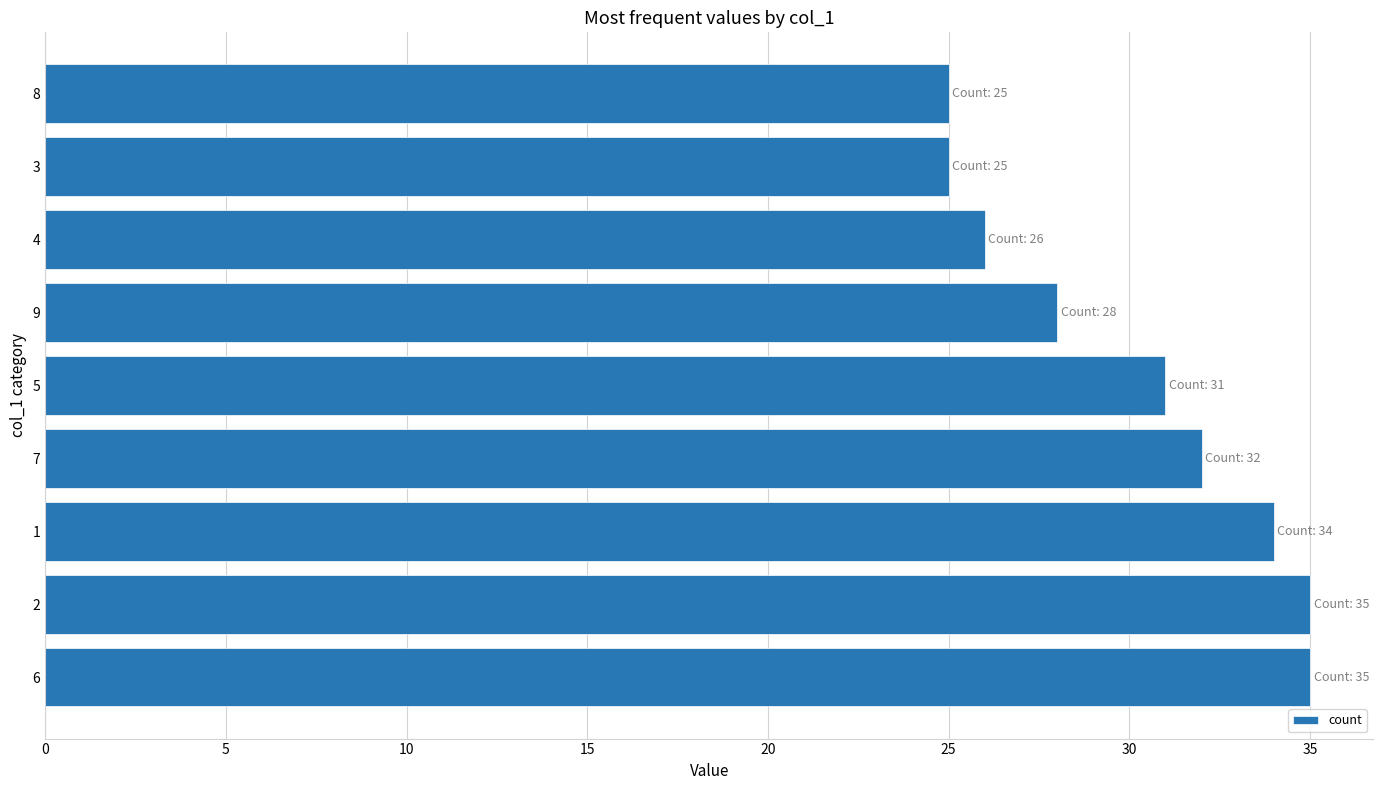

Reading top to bottom, what are all the values shown in this chart?

8=25	3=25	4=26	9=28	5=31	7=32	1=34	2=35	6=35